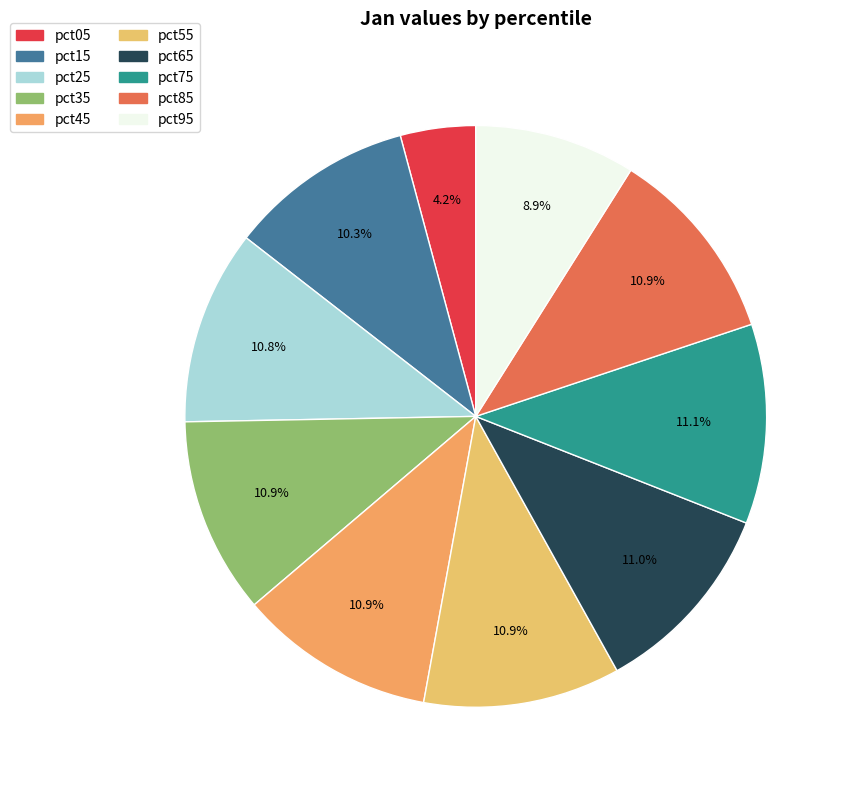

Is there any slice that represents more than half of the pie?

No